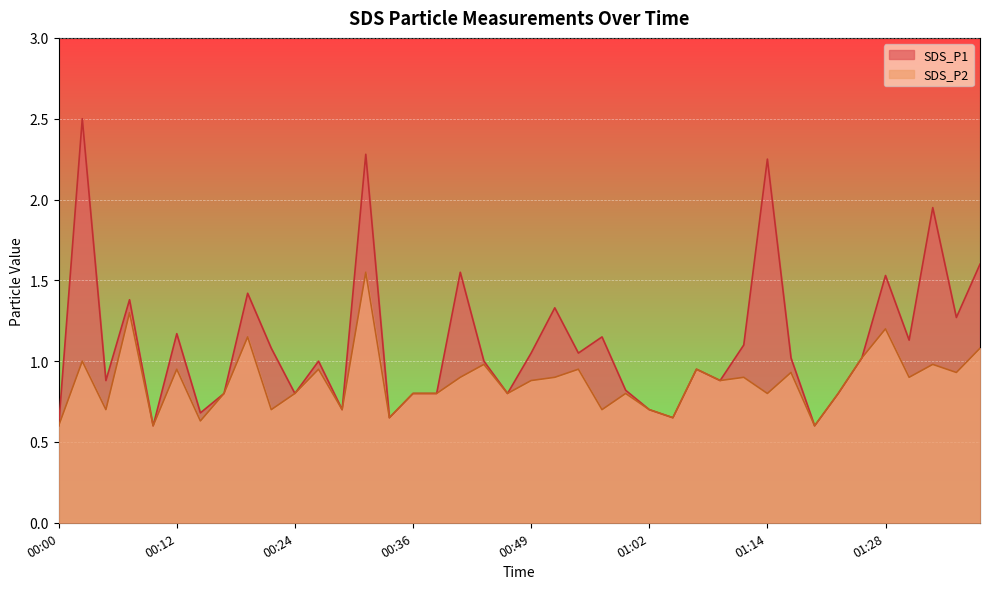

What is the total value across all series at 14?

1.3